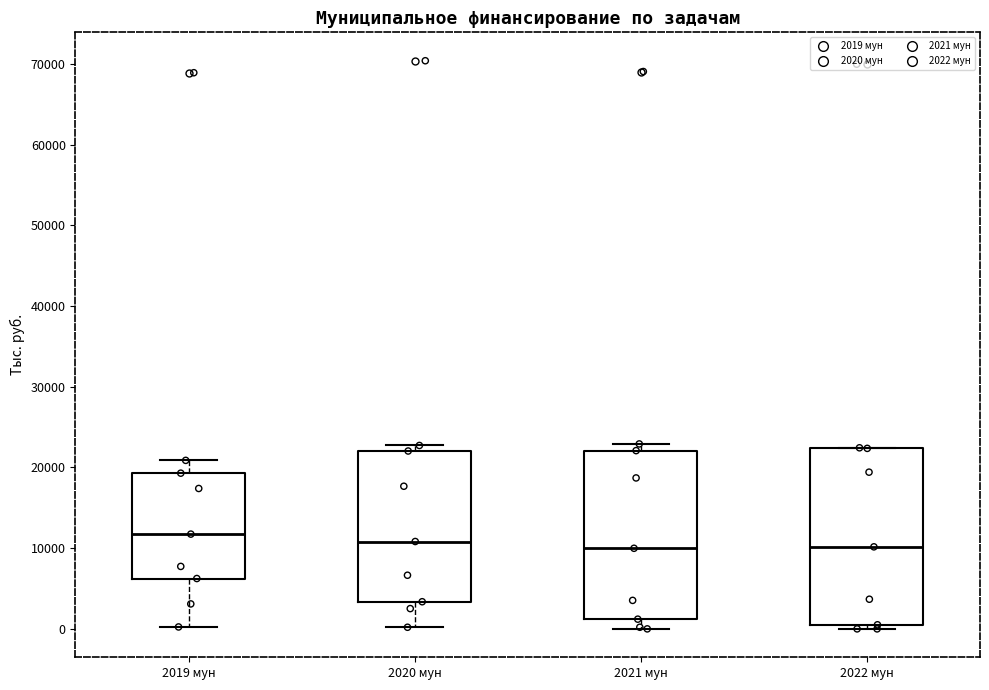

Where does the lower whisker of the box for 2019 мун end on the y-axis? The values are not printed on the chart, so give them approximately, as read against the axis.

0